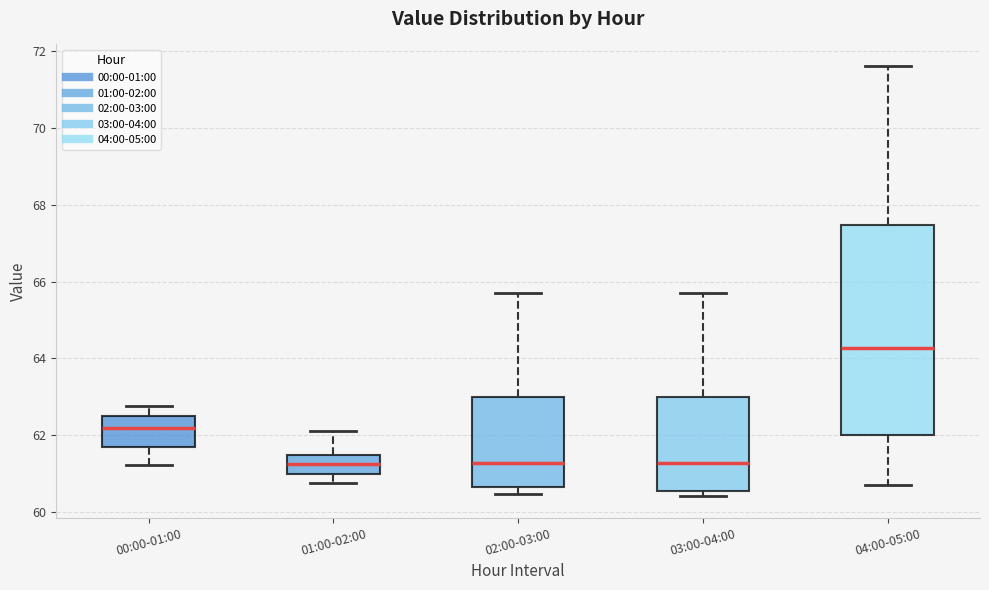

Where is the upper edge of the box for 03:00-04:00 on the y-axis? The values are not printed on the chart, so give them approximately, as read against the axis.

63.0